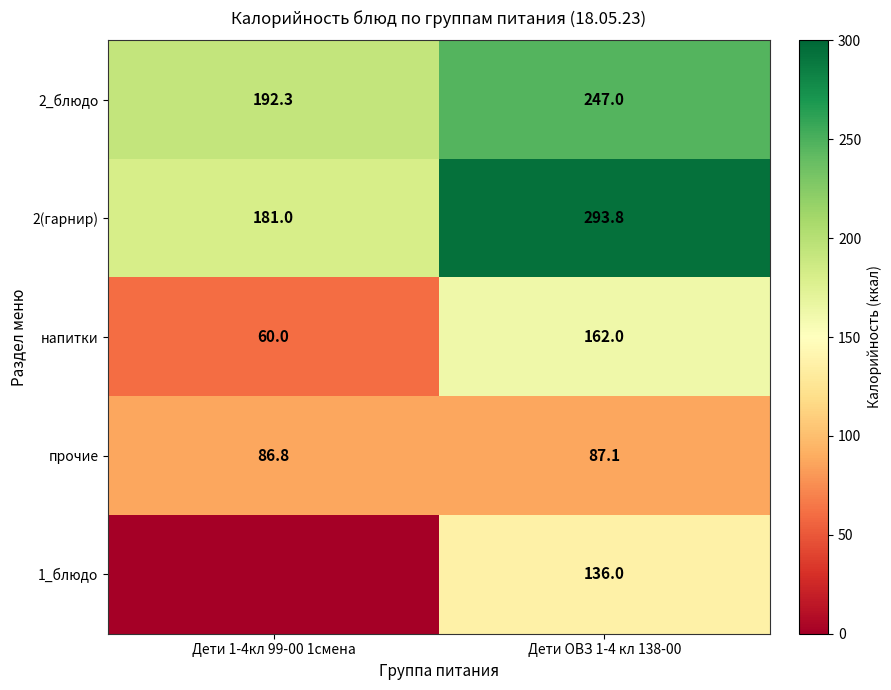

Rank the categories by 2_блюдо value from highest to lowest.

Дети ОВЗ 1-4 кл 138-00, Дети 1-4кл 99-00 1смена